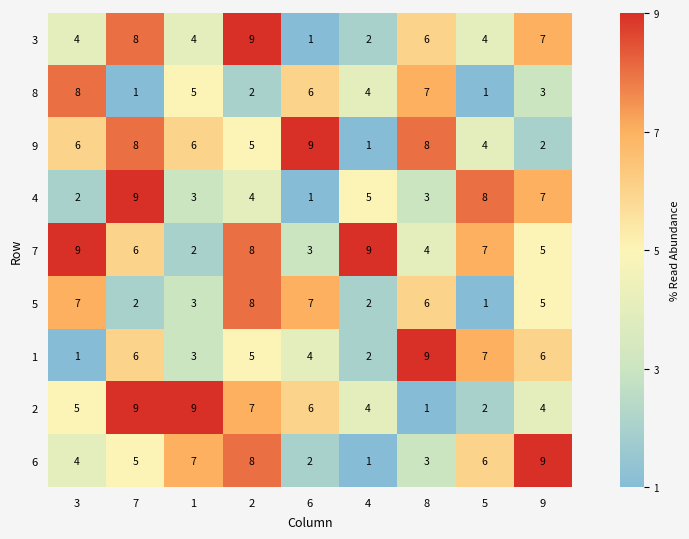

What is the difference between the highest and lowest values at 9?

7